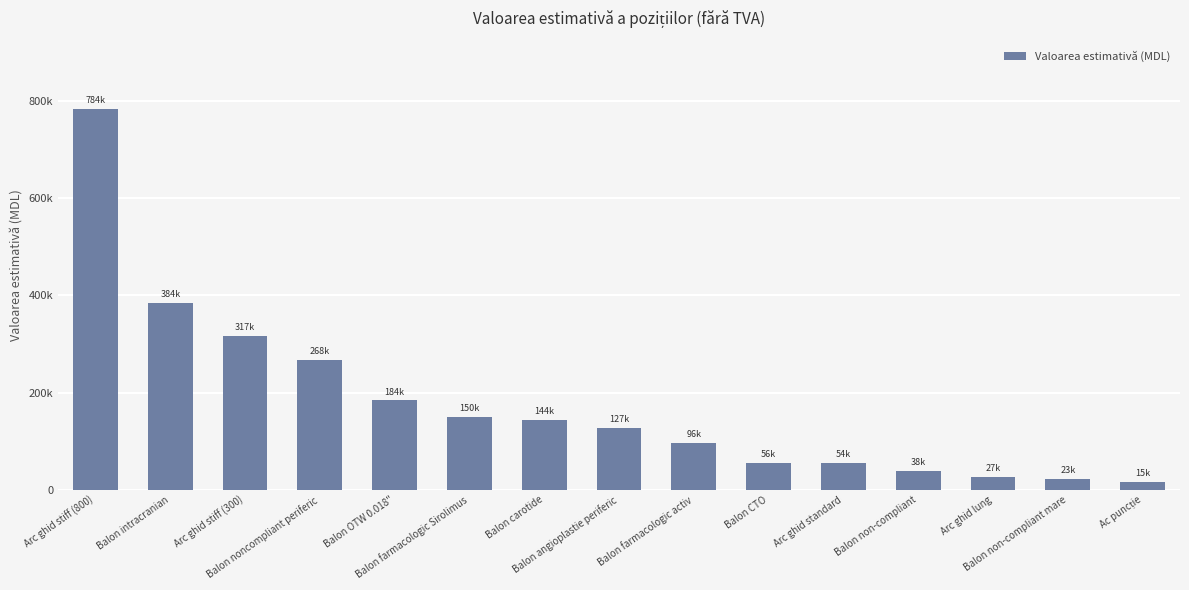

What is the smallest value displayed?

15333.3